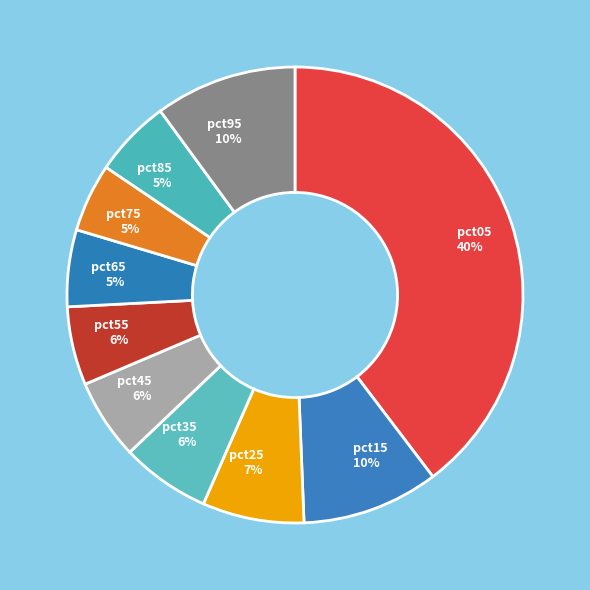

To the nearest percent, what is the combined percentage of pct85 and pct05?

45%